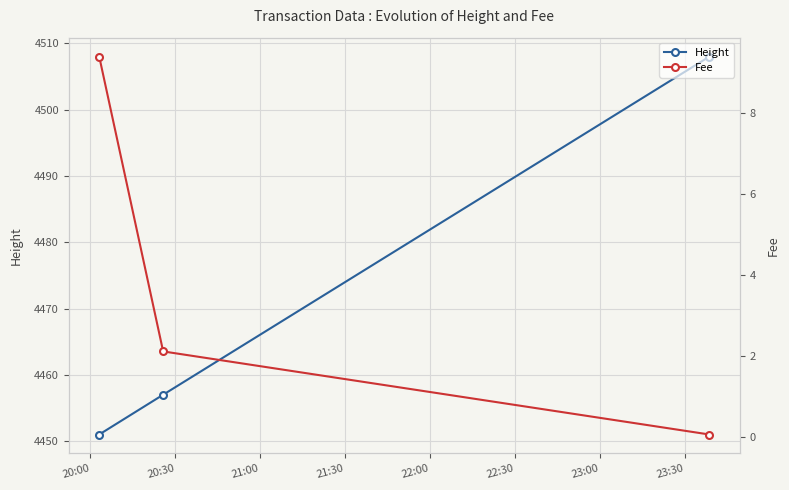

What is the minimum value for Height?

4451